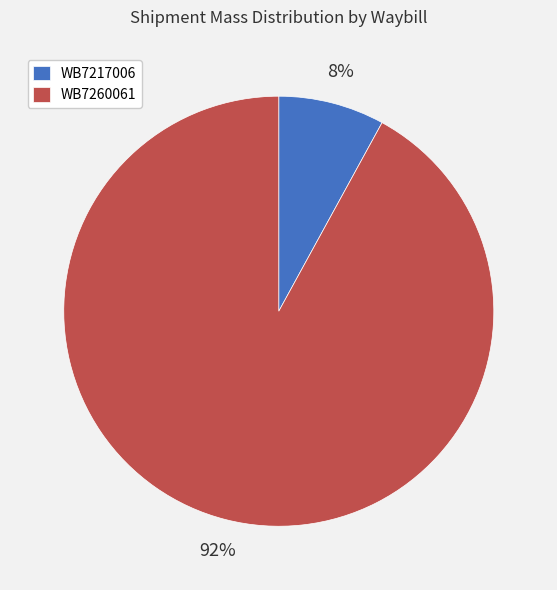

True or false: WB7217006 accounts for 8% of the total.

True